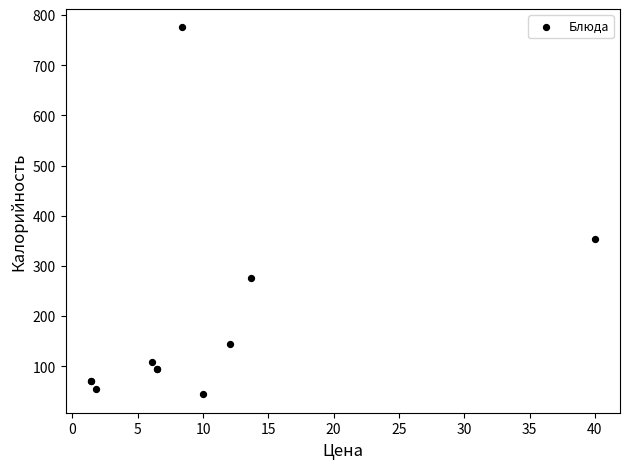

What Y value in the scatter plot is closest to 409?

354.2